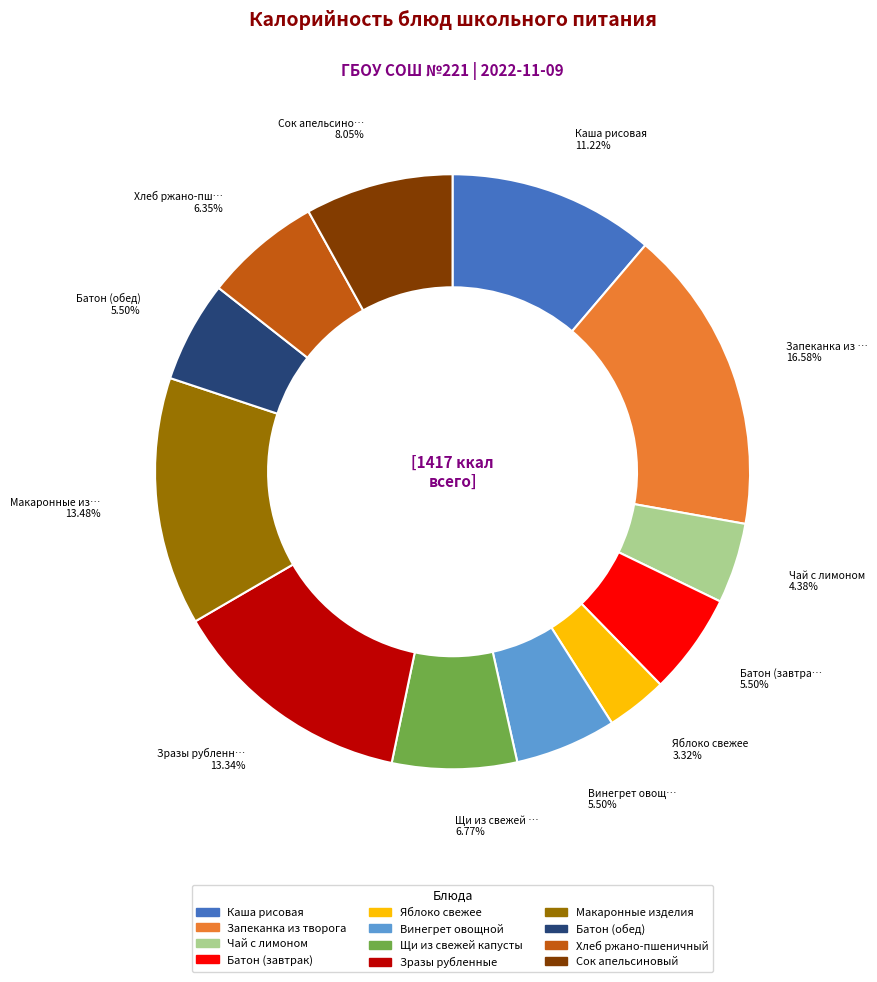

To the nearest percent, what percentage of the pie is Запеканка из творога?

17%